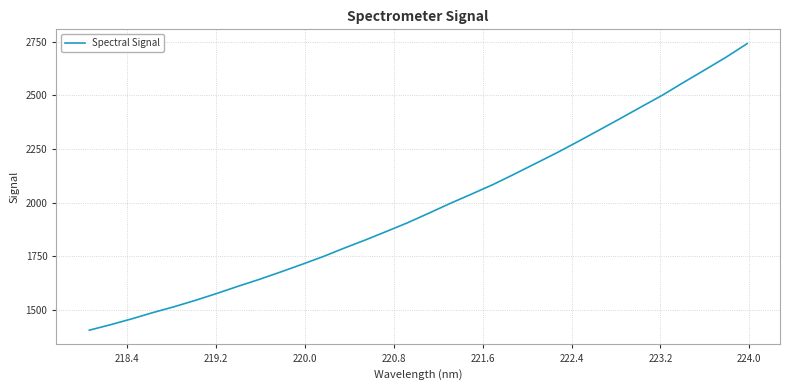

What is the difference between the maximum and minimum values?

1333.9